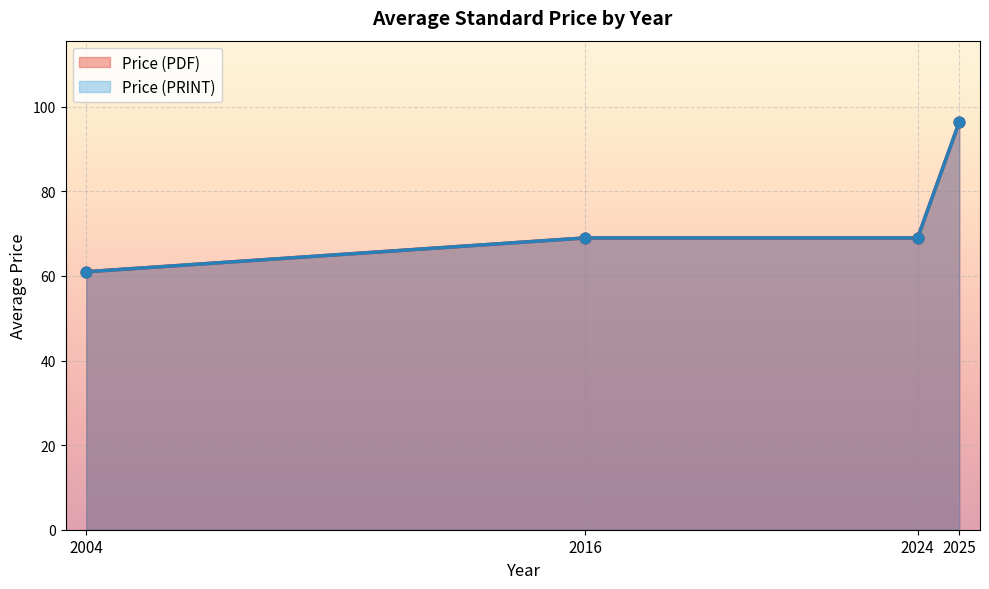

Which series reaches the maximum Y coordinate?

Price (PDF)